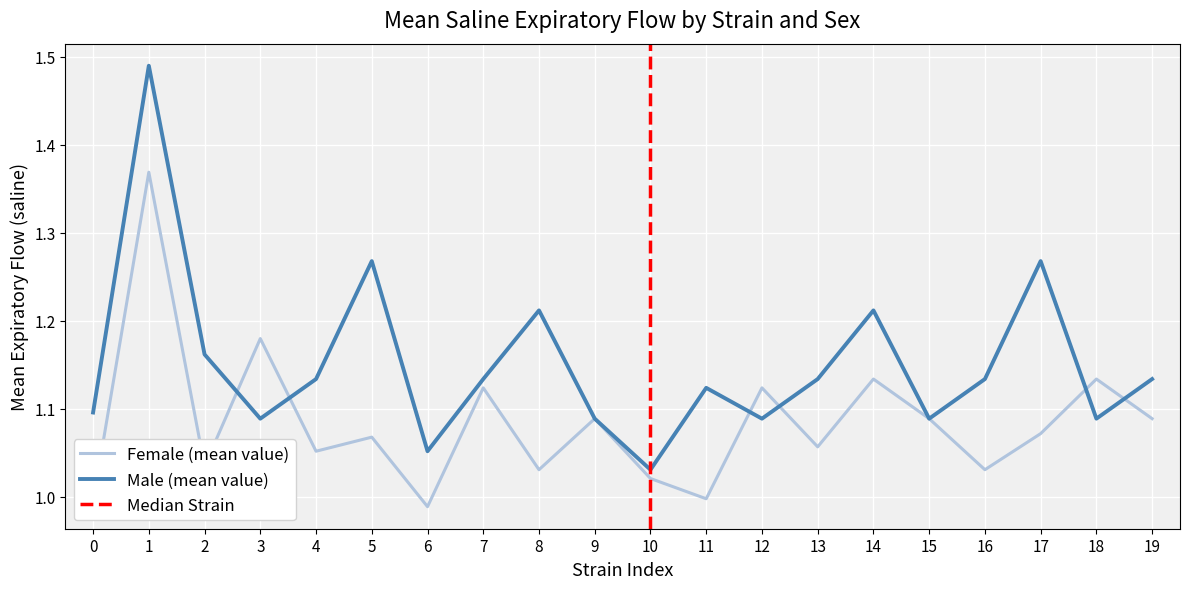

The value of Male (mean value) at 7 is 0.8. True or false?

False